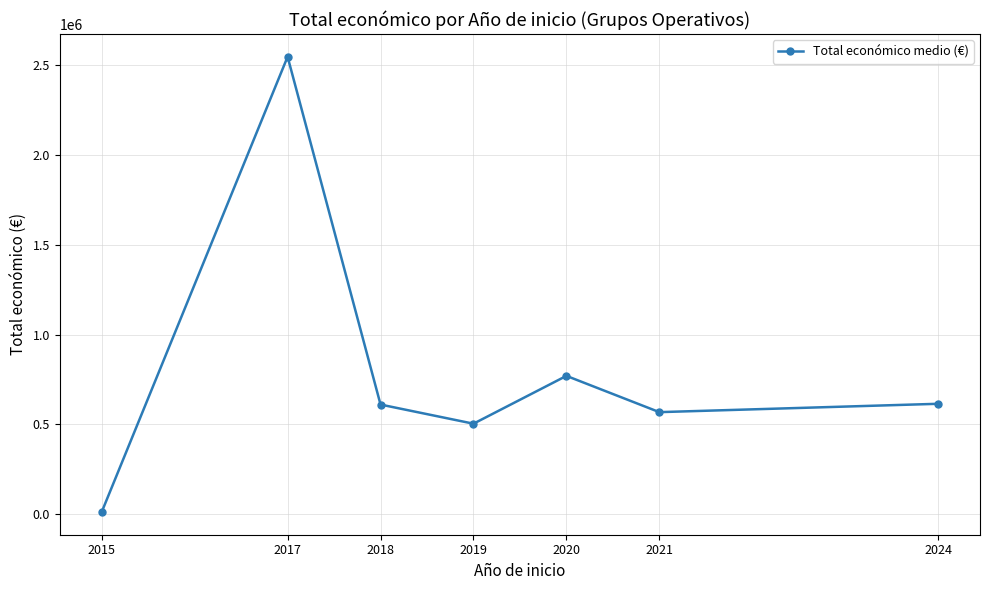

How many points are higher than both their immediate neighbors (excluding endpoints)?

2